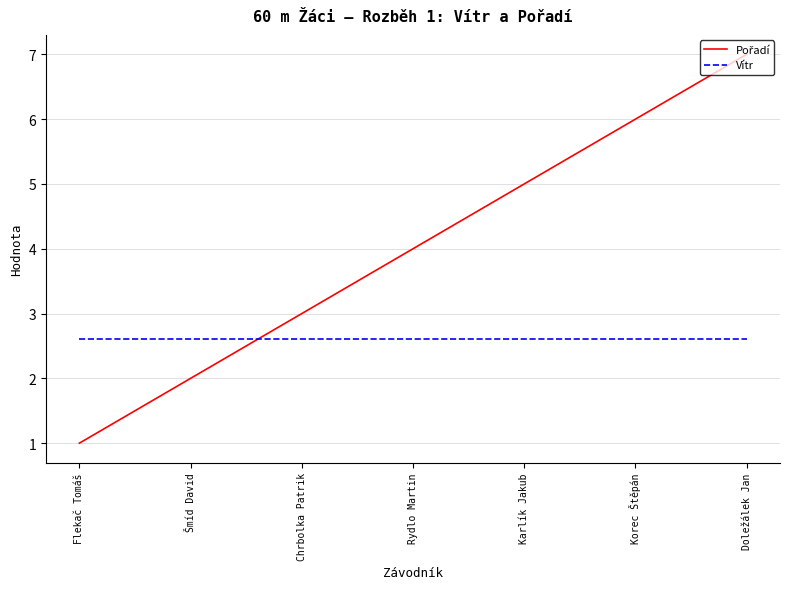

The value of Vítr at Chrbolka Patrik is 2.6. True or false?

True